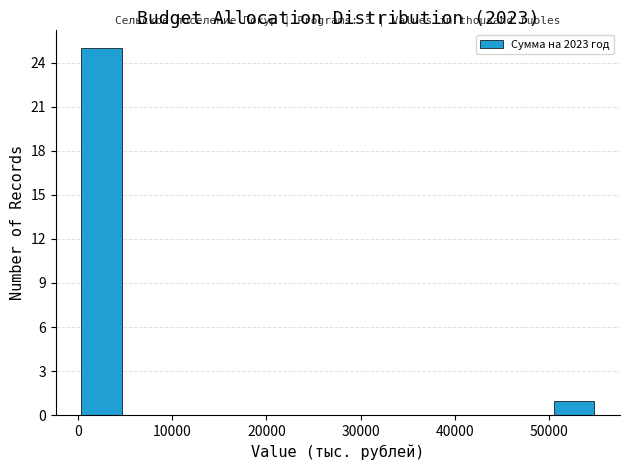

Which range on the x-axis has the tallest bar?

0 to 5000